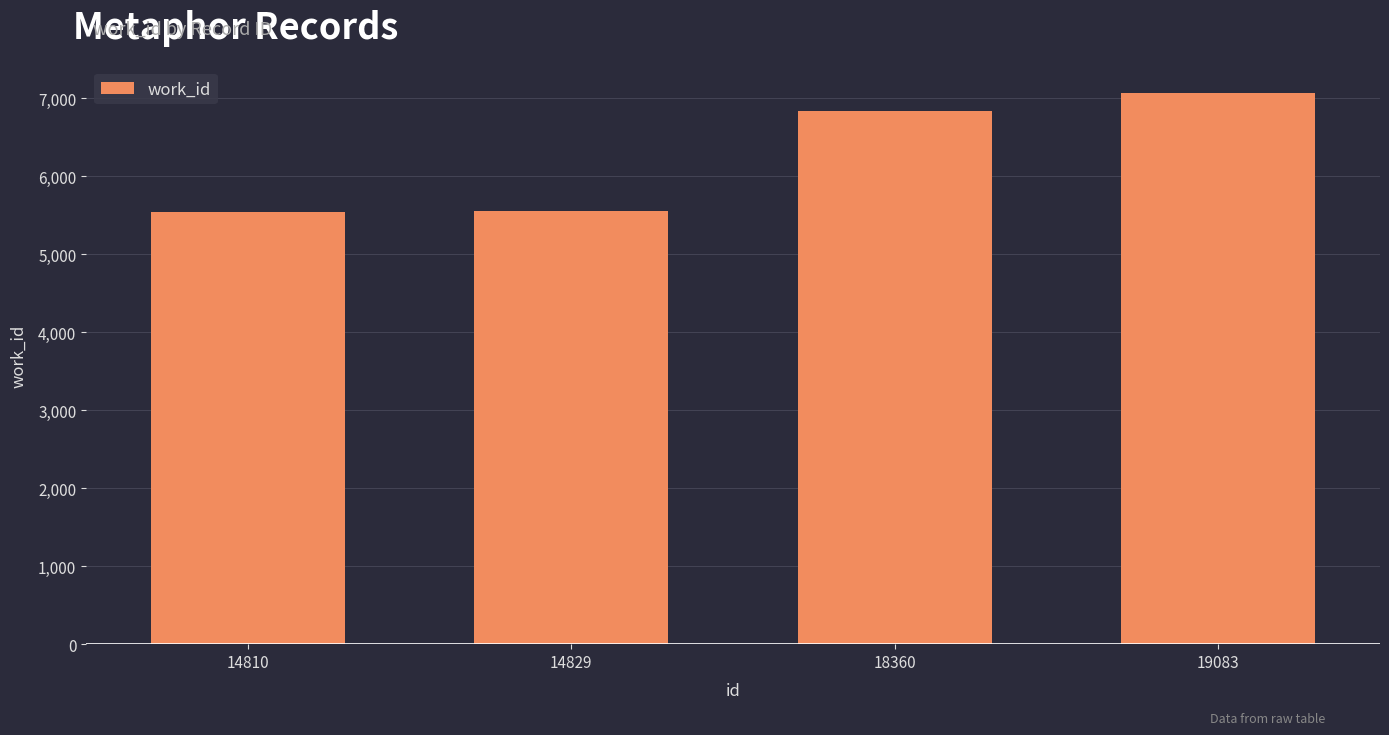

True or false: the data shows 6836 at 18360.

True